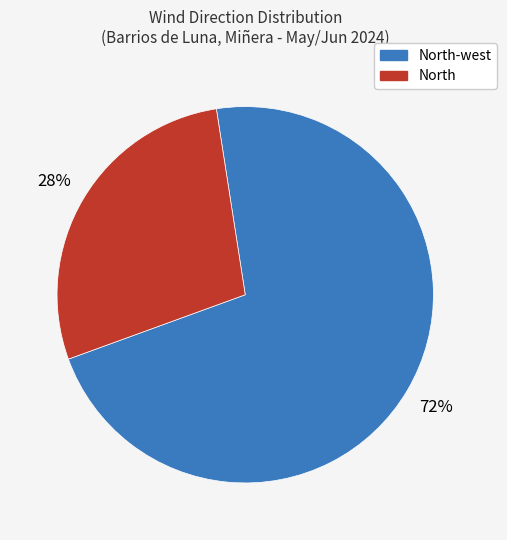

To the nearest percent, what is the difference between the largest and smallest slice percentages?

44%